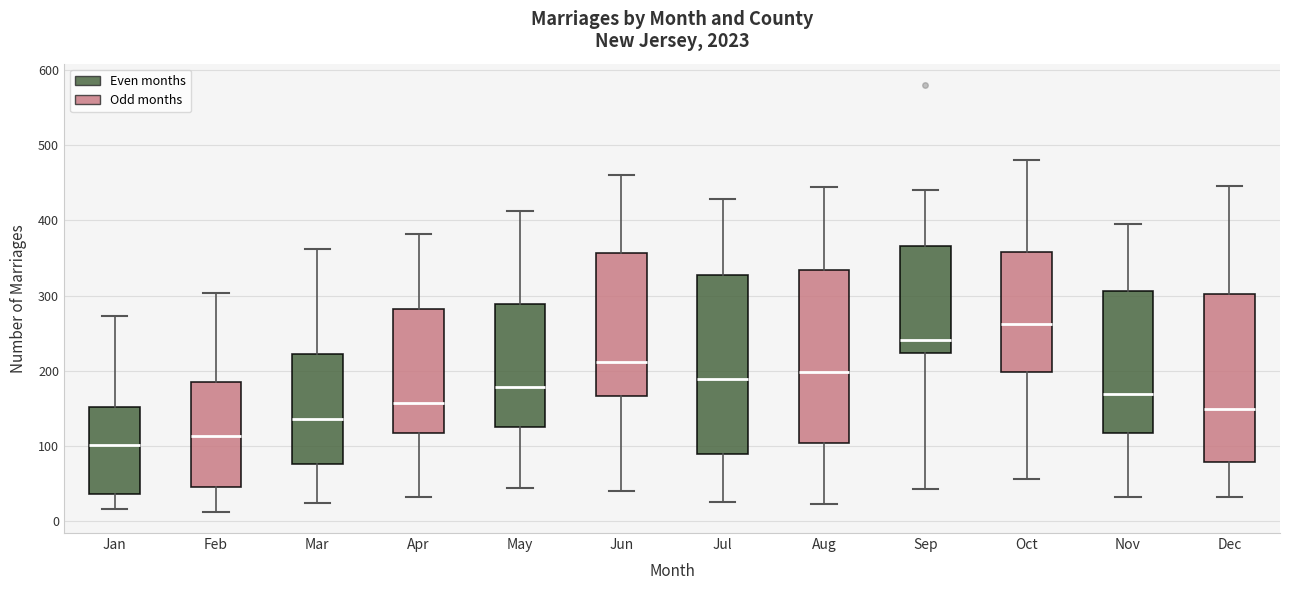

Which box has the lowest median line?

Jan